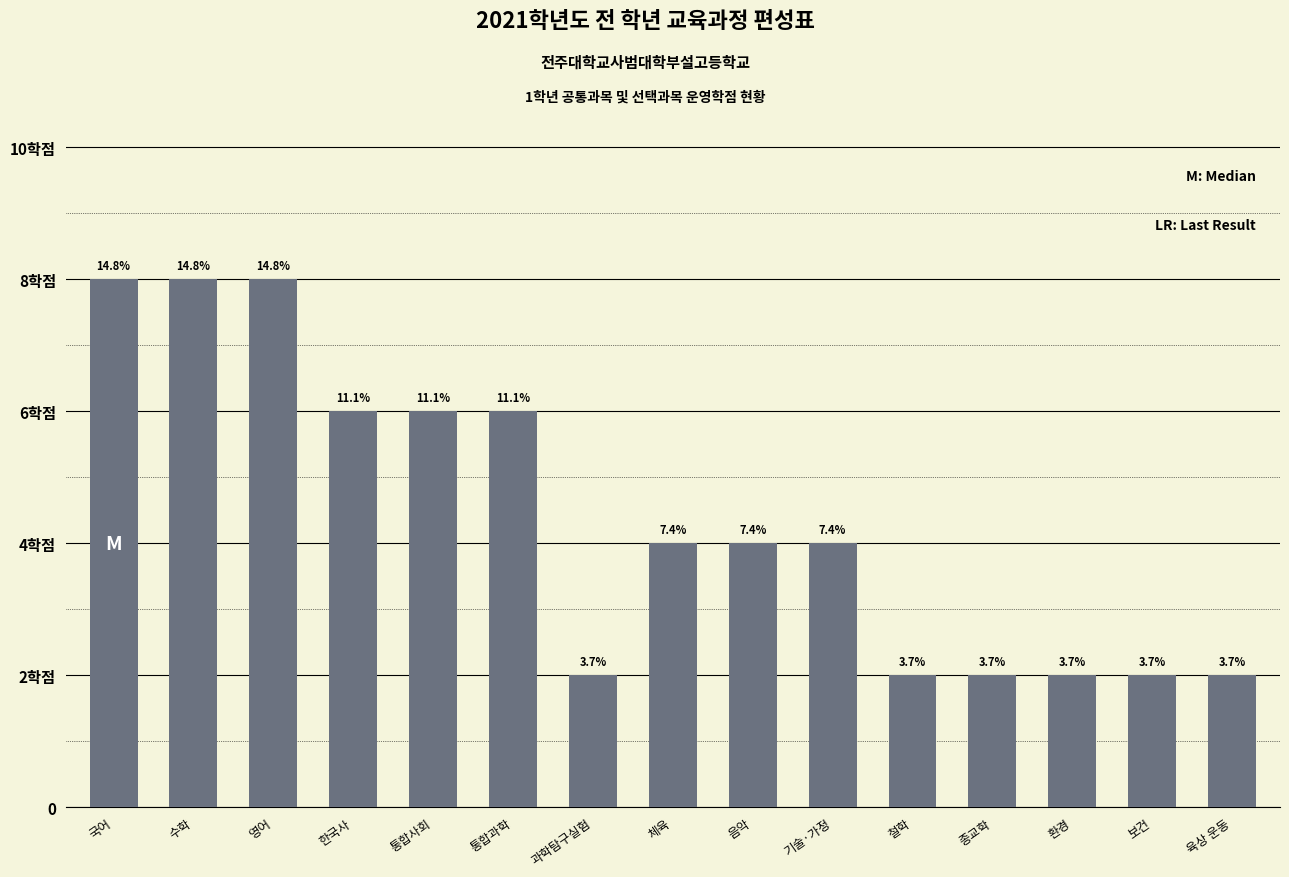

What position from the left is 통합과학?

6